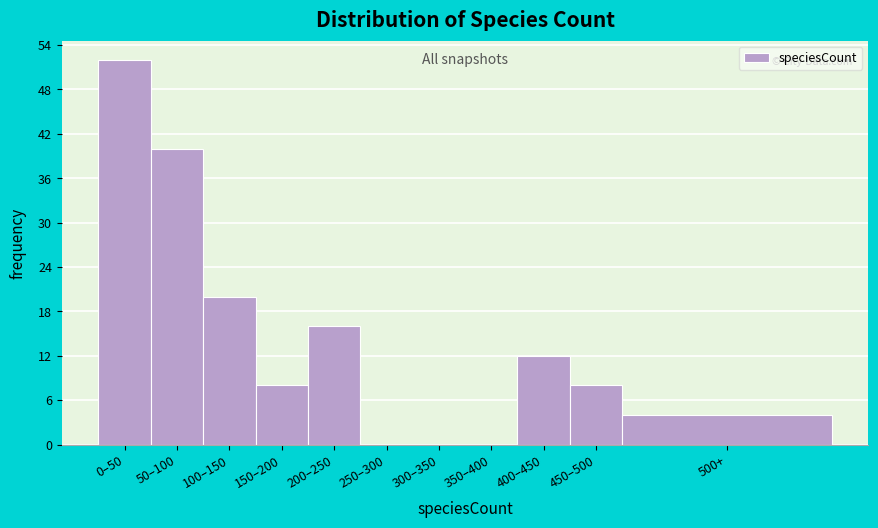

Reading left to right, list all the values displayed in this chart.

0–50=52	50–100=40	100–150=20	150–200=8	200–250=16	250–300=0	300–350=0	350–400=0	400–450=12	450–500=8	500+=4